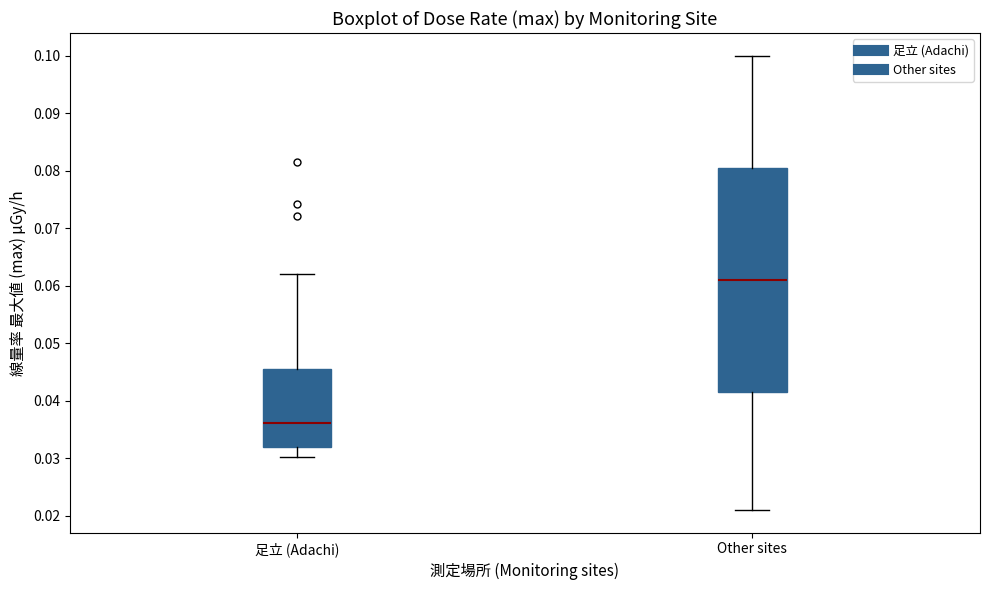

Reading left to right, read every box against the y-axis: the position of its median line, the range the box covers, and the ends of its whiskers. The values are not printed on the chart, so give them approximately, as read against the axis.

足立 (Adachi): median 0.036, box 0.032 to 0.045, whiskers 0.030 to 0.062
Other sites: median 0.061, box 0.042 to 0.081, whiskers 0.021 to 0.100